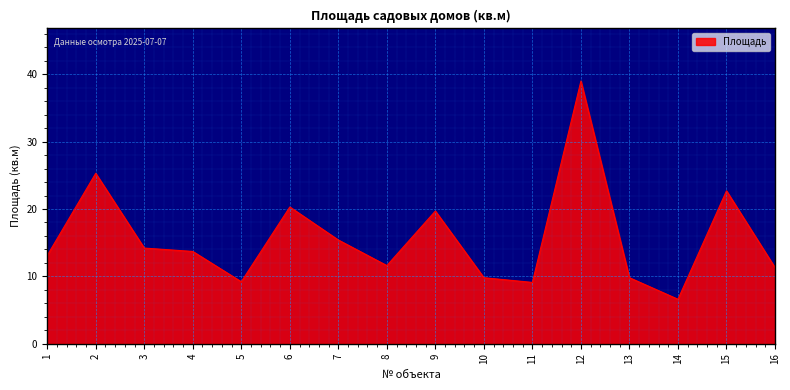

What is the approximate value at 9?

19.7